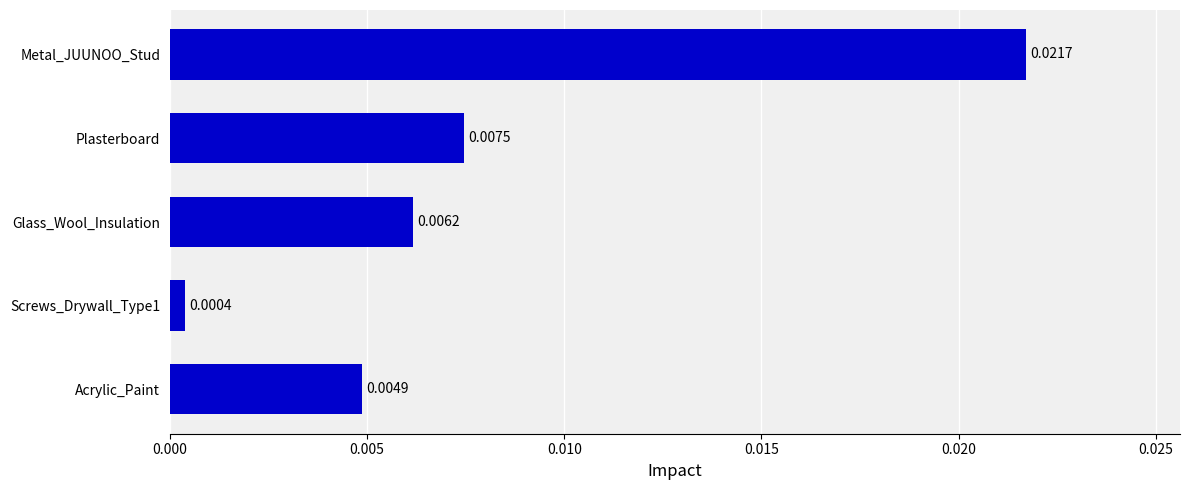

At which category does the chart reach its peak across all series?

Metal_JUUNOO_Stud